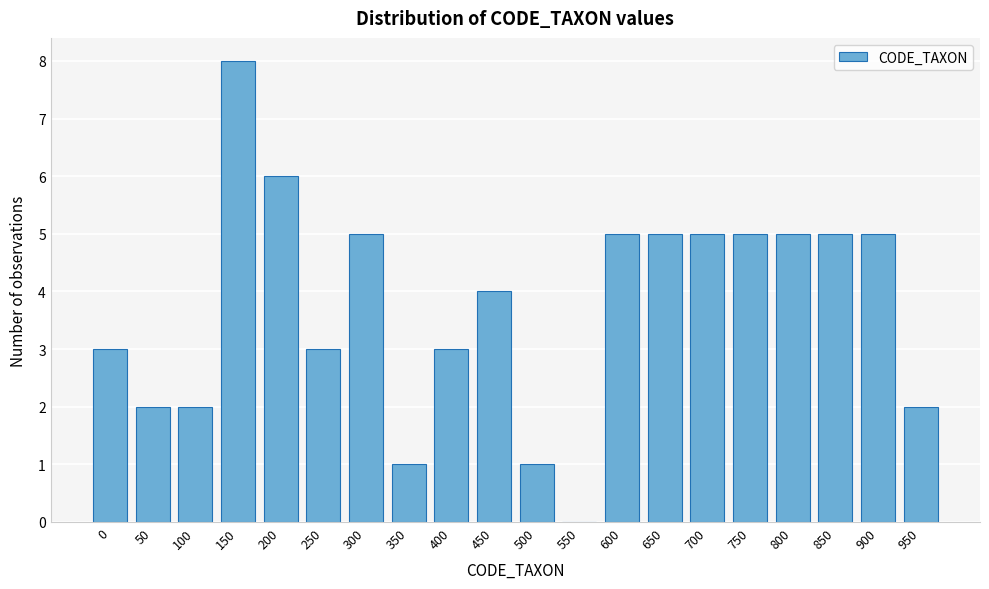

Reading left to right, what are all the values shown in this chart?

0=3	50=2	100=2	150=8	200=6	250=3	300=5	350=1	400=3	450=4	500=1	550=0	600=5	650=5	700=5	750=5	800=5	850=5	900=5	950=2